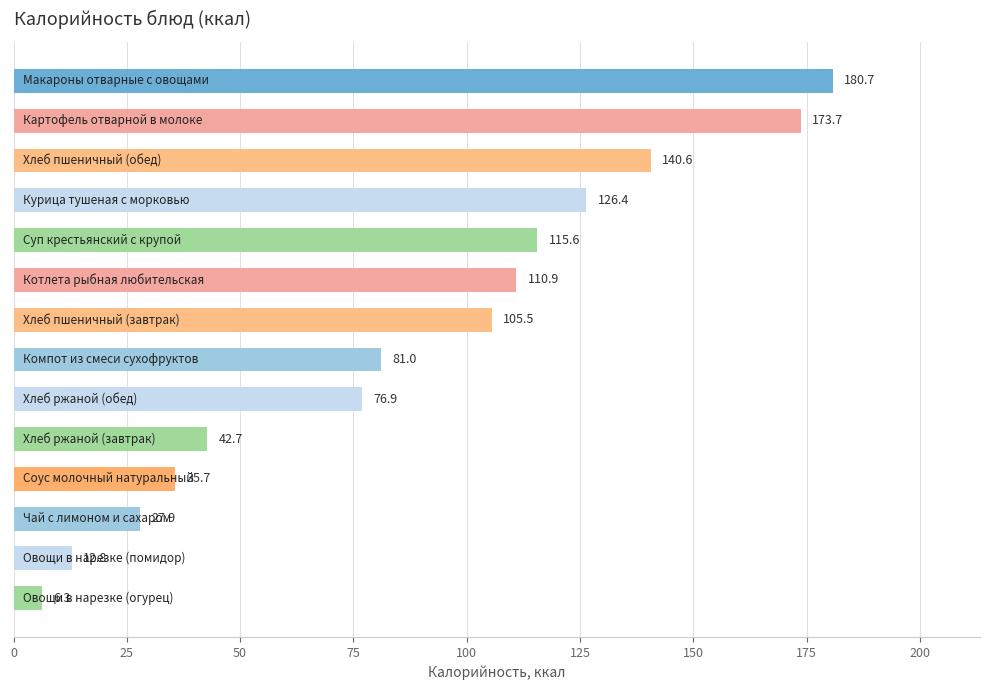

What is the minimum value shown in the chart?

6.3